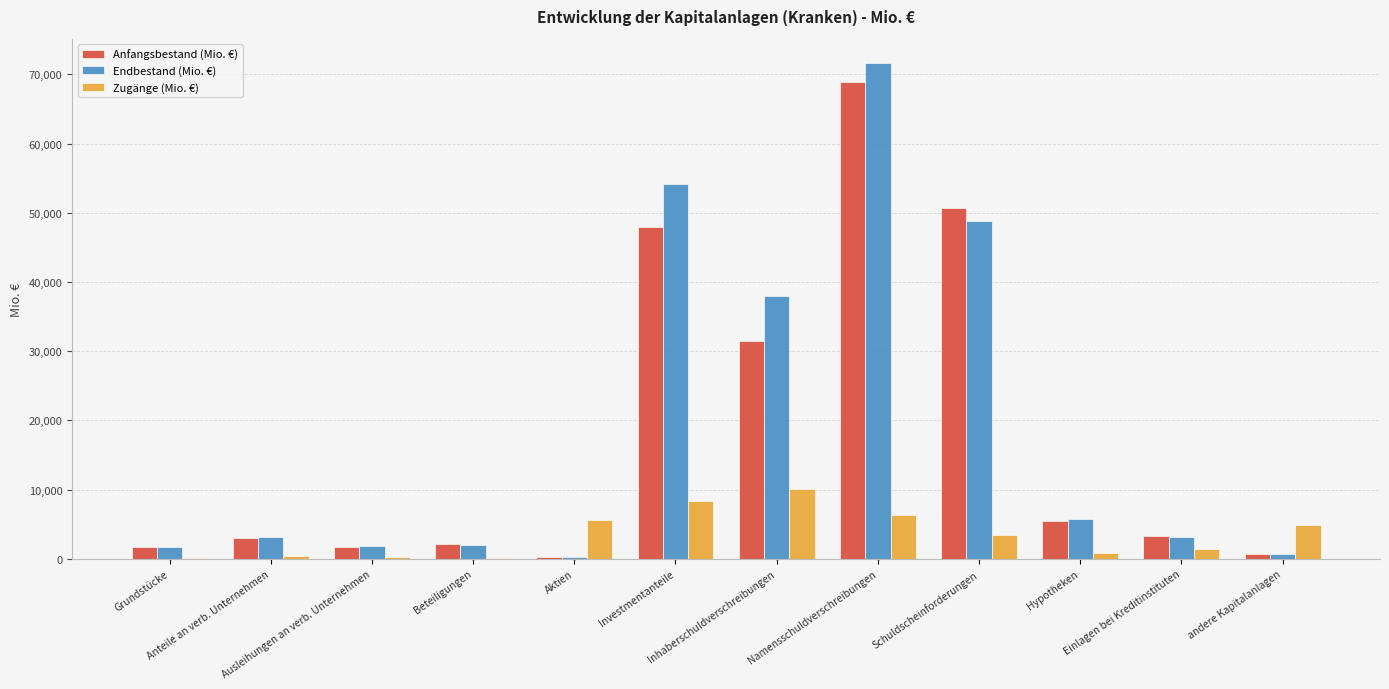

How many categories are shown in the chart?

12